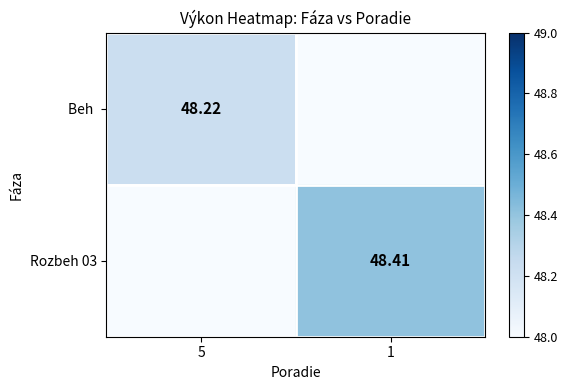

At which category is the sum across all series the highest?

1